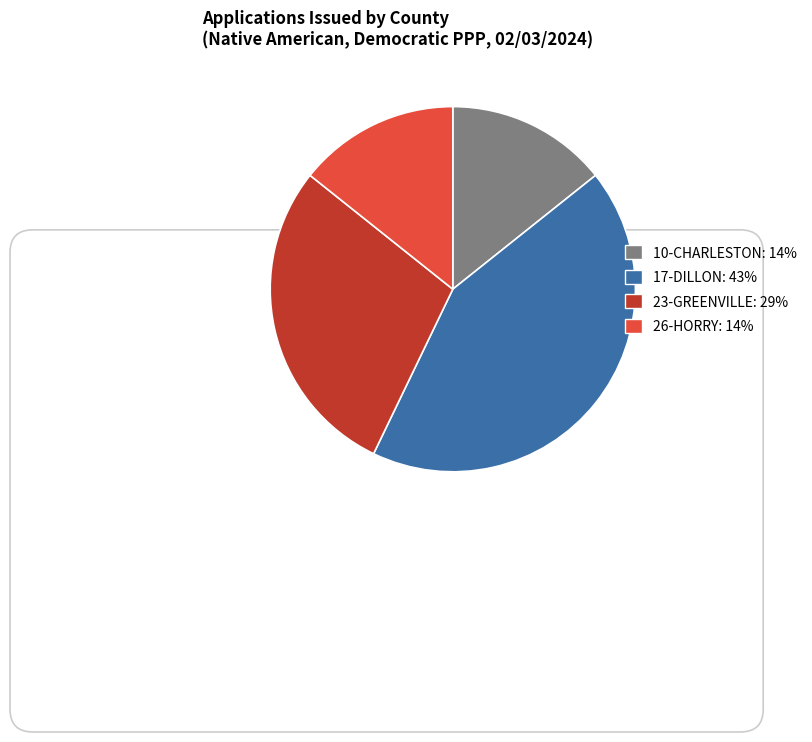

Do 17-DILLON and 23-GREENVILLE together represent more than half of the pie?

Yes